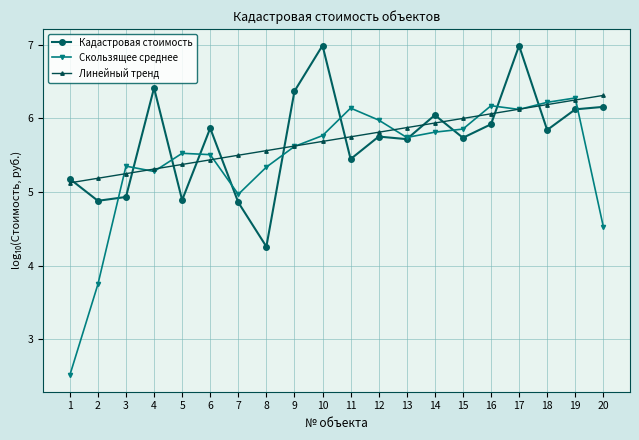

What is the smallest value displayed?

2.5